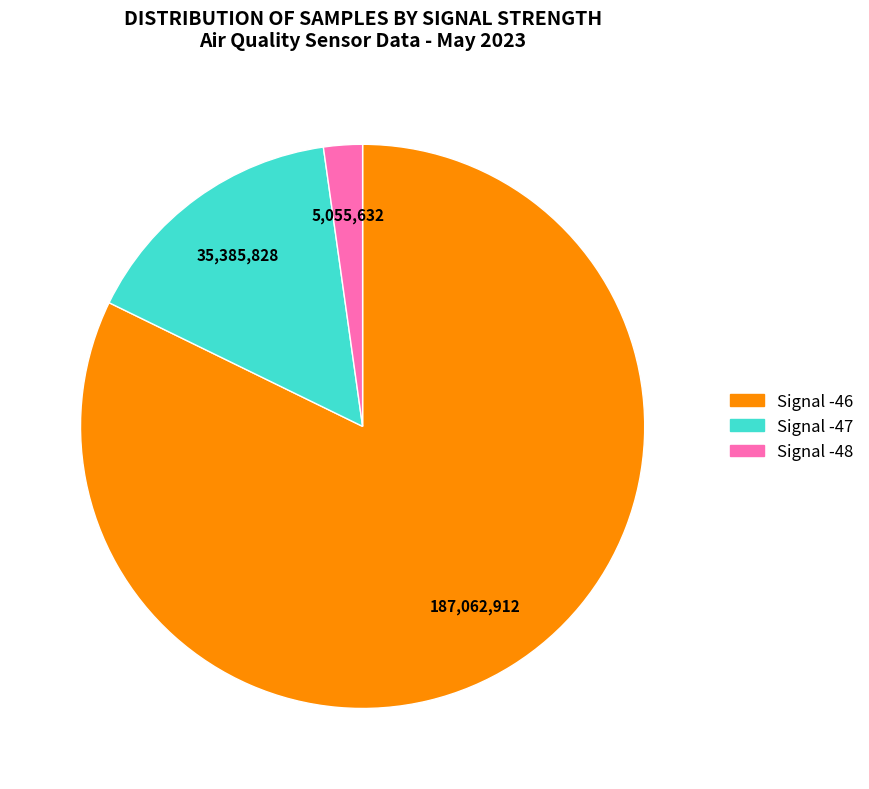

Does any single category account for the majority?

Yes